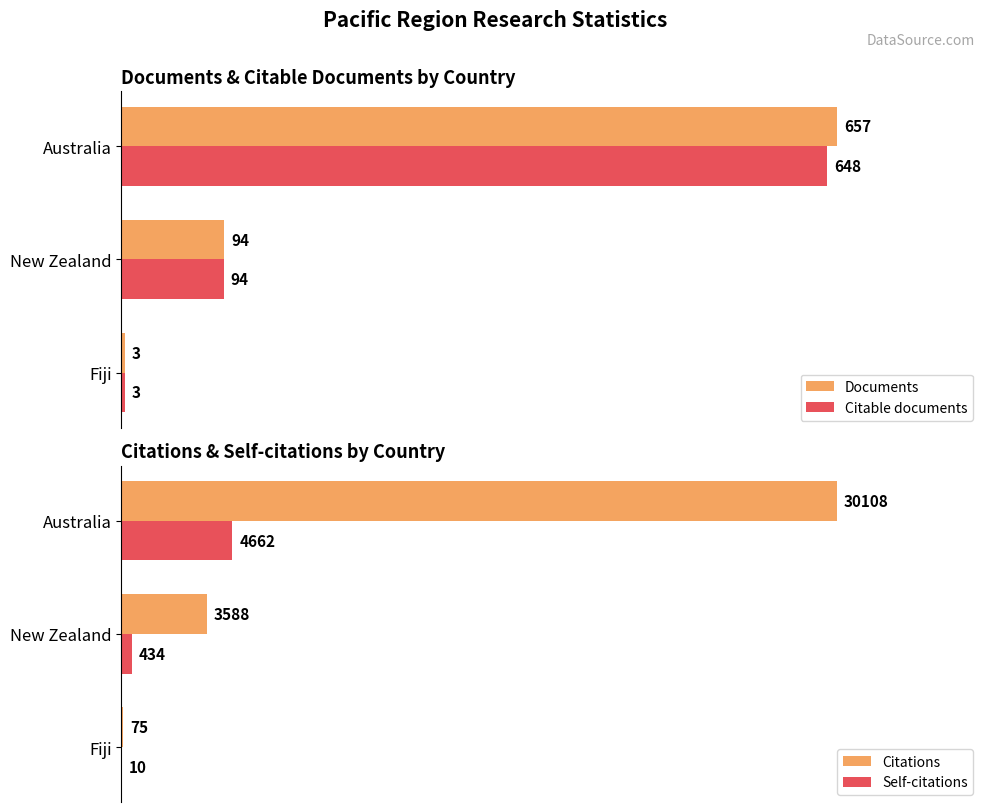

At which label is Citations closest to 15091?

New Zealand